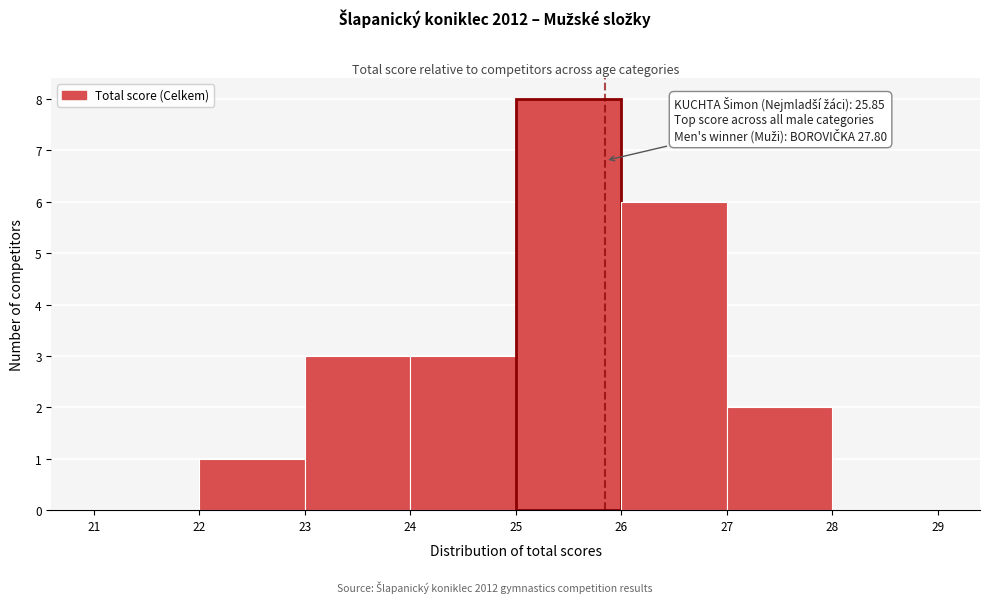

Which range on the x-axis has the tallest bar?

25 to 26